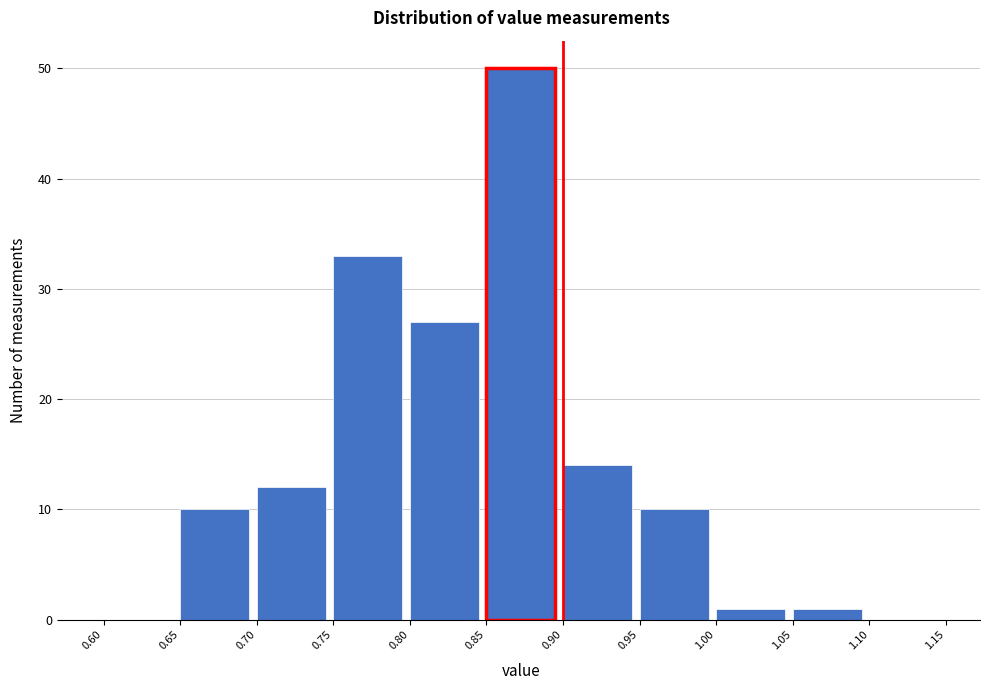

Reading left to right, transcribe this chart: for each bar, give the range it covers on the x-axis and its height. The values are not printed on the chart, so give them approximately, as read against the axis.

0.60 to 0.65: 0
0.65 to 0.70: 10
0.70 to 0.75: 12
0.75 to 0.80: 33
0.80 to 0.85: 27
0.85 to 0.90: 50
0.90 to 0.95: 14
0.95 to 1.00: 10
1.00 to 1.05: 1
1.05 to 1.10: 1
1.10 to 1.15: 0